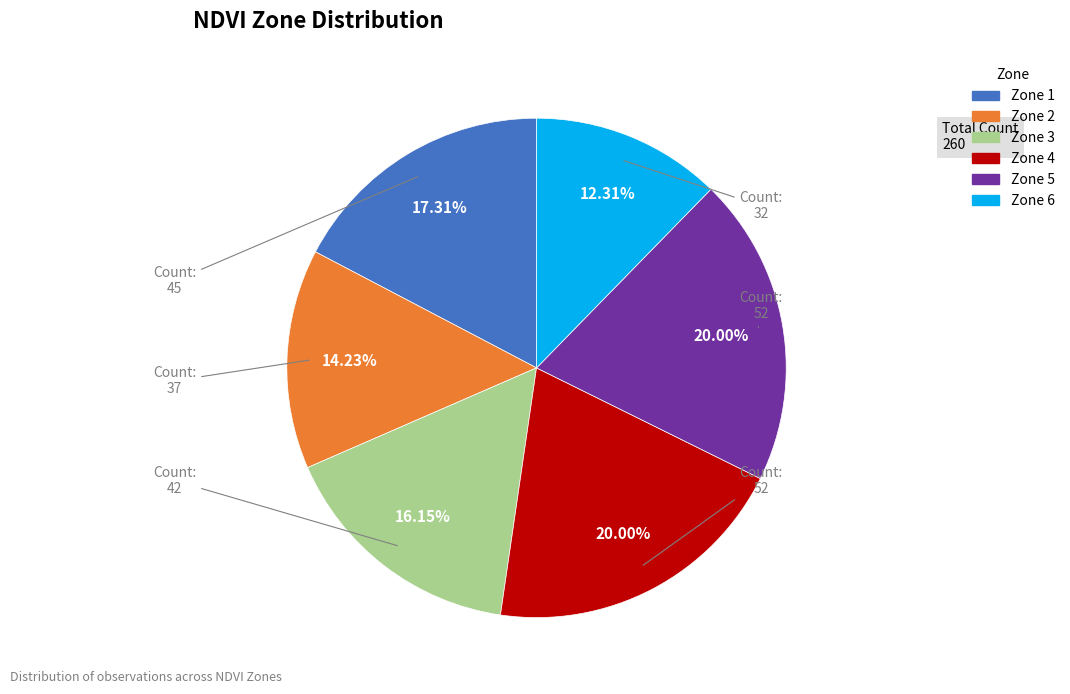

What is the ratio of the value at Zone 3 to the value at Zone 5?

0.8